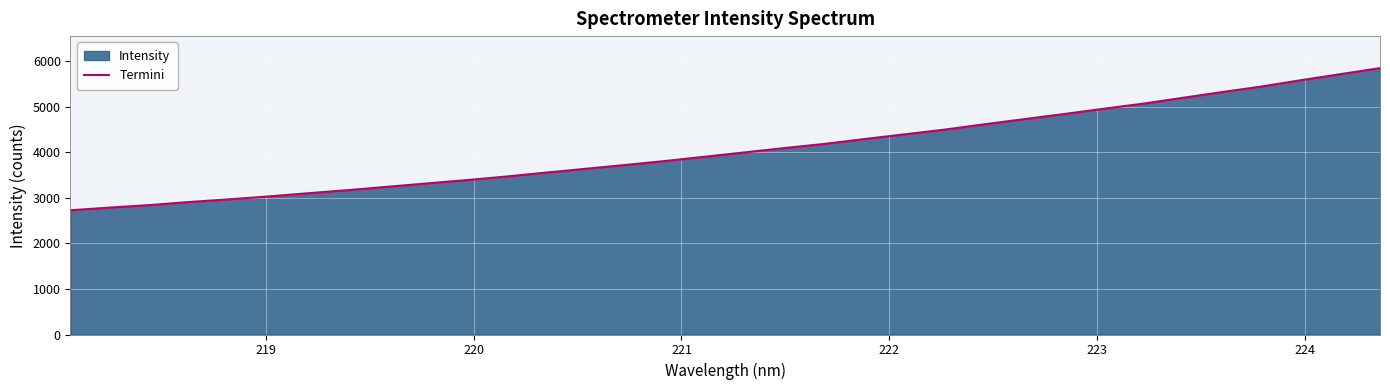

What is the smallest value displayed?

2726.0